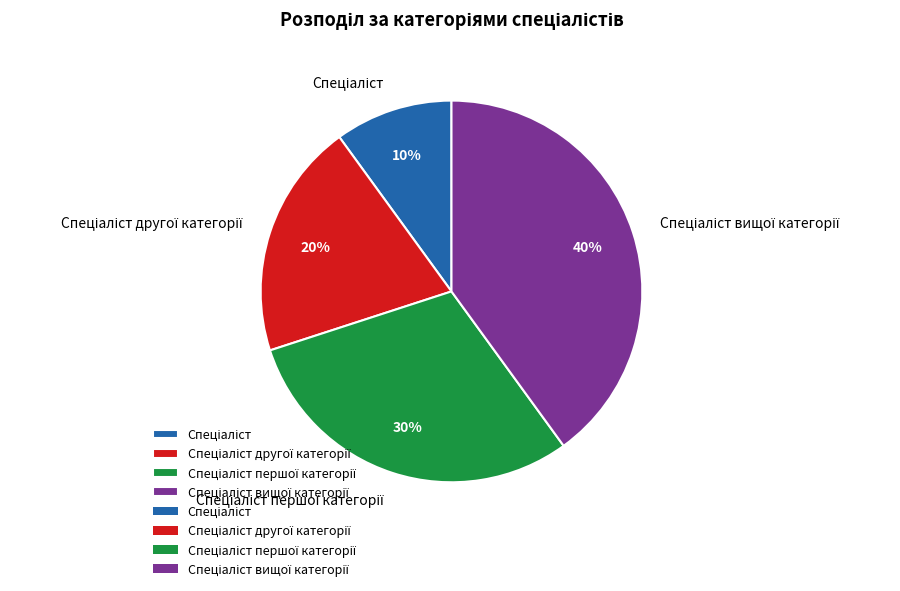

Is there a majority slice in this chart?

No